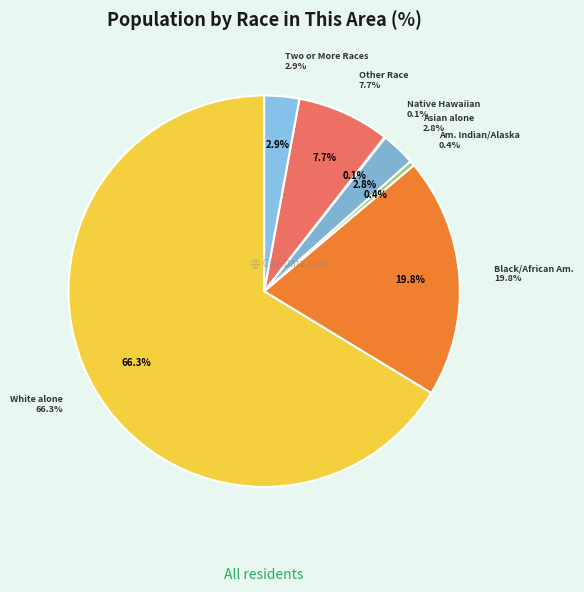

Which slice is the smallest?

Native Hawaiian and Other Pacific